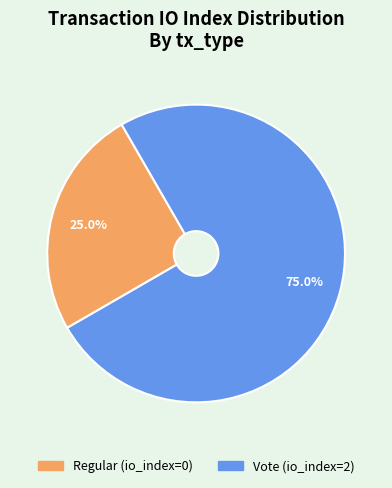

Which slice is the smallest?

Regular (io_index=0)